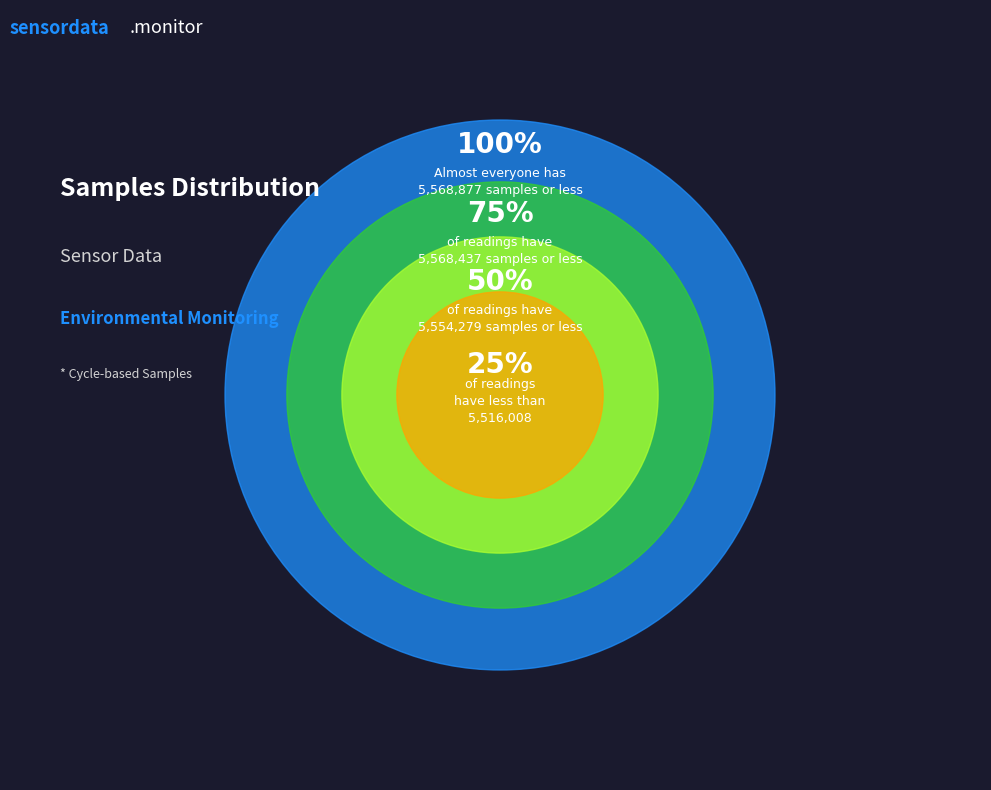

Is there any slice that represents more than half of the pie?

No